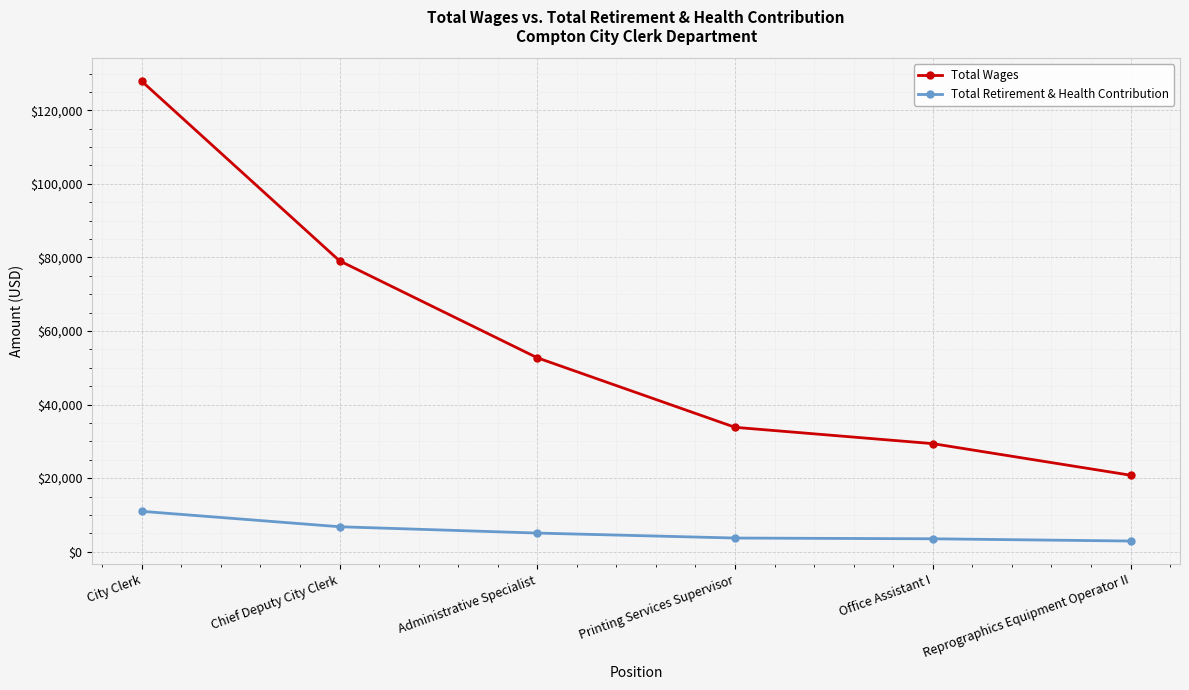

What is the total value across all series at Administrative Specialist?

57774